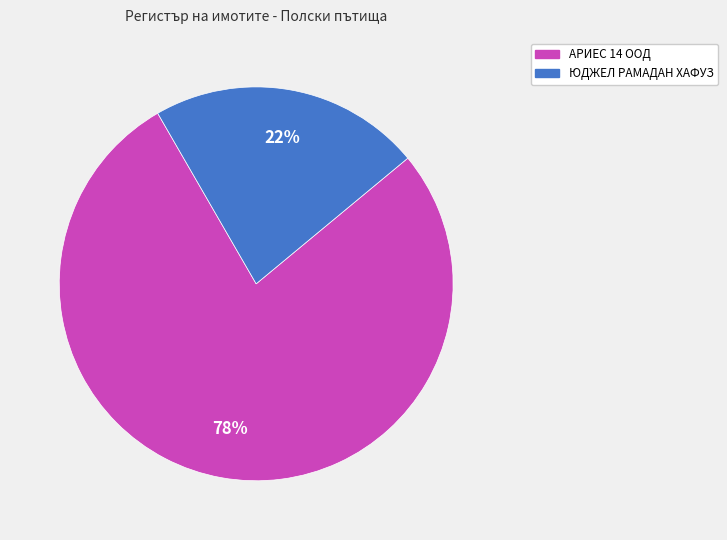

Rank the categories by value from highest to lowest.

АРИЕС 14 ООД, ЮДЖЕЛ РАМАДАН ХАФУЗ